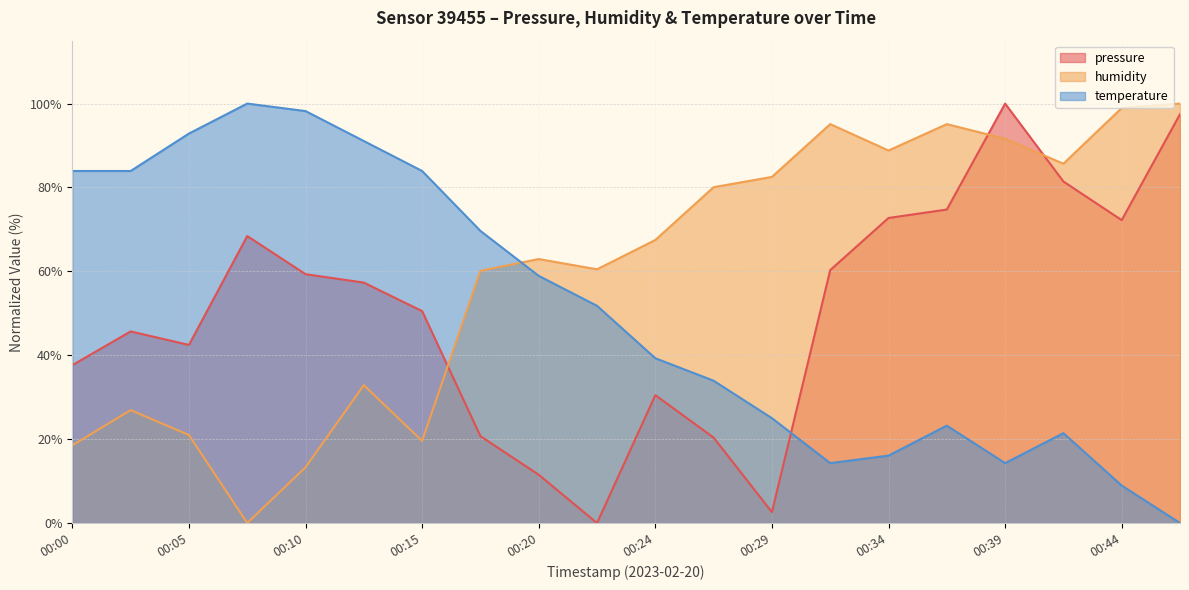

The humidity series shows 60.1 at 00:17. True or false?

True